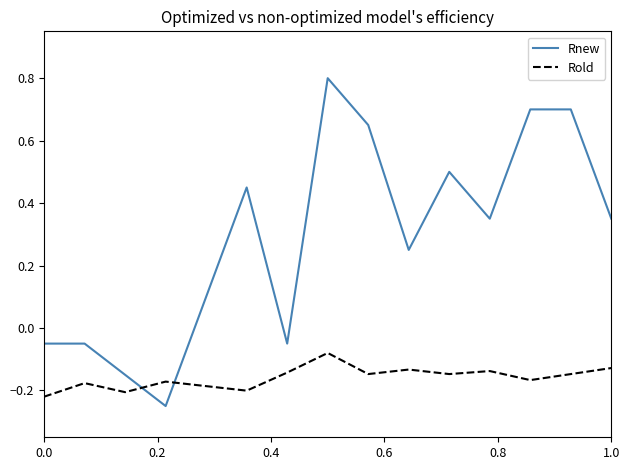

List the series in order of their overall mean, highest first.

Rnew, Rold